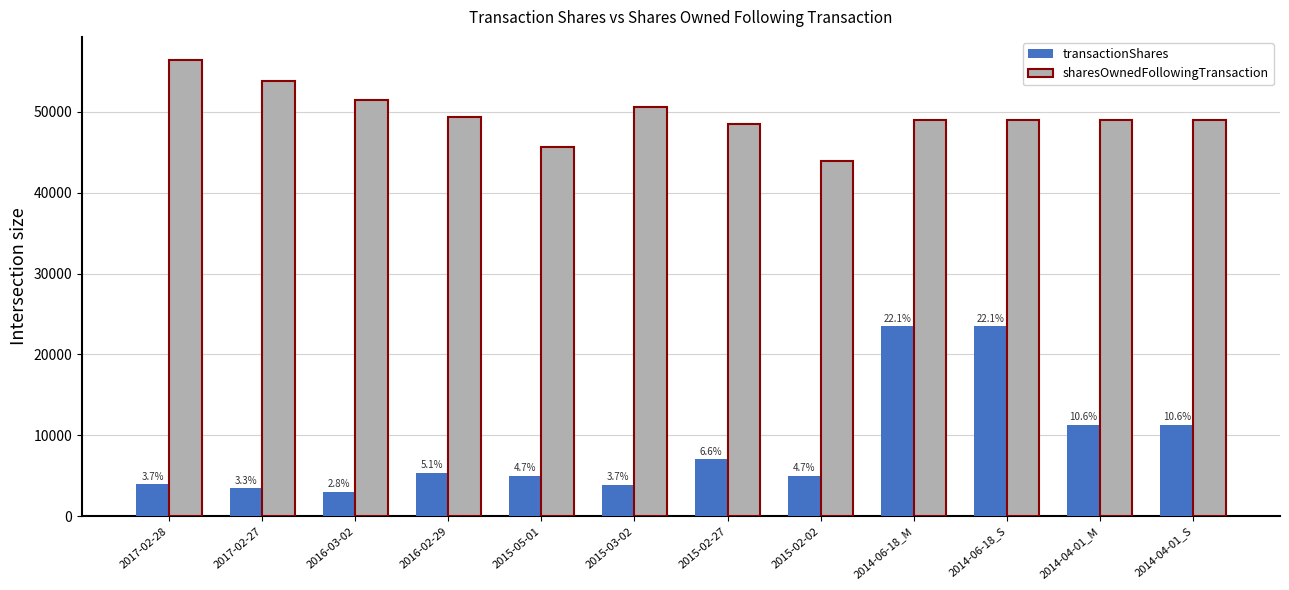

Which category has the highest value in the transactionShares series?

2014-06-18_M